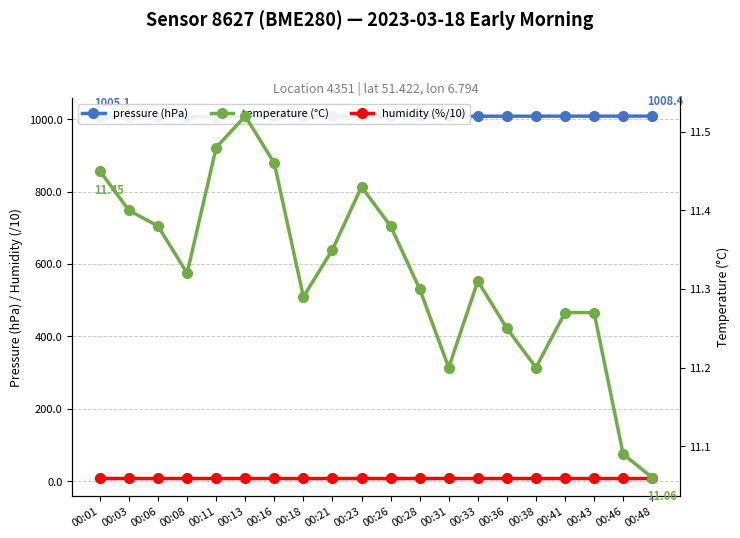

At which category is the sum across all series the highest?

00:41